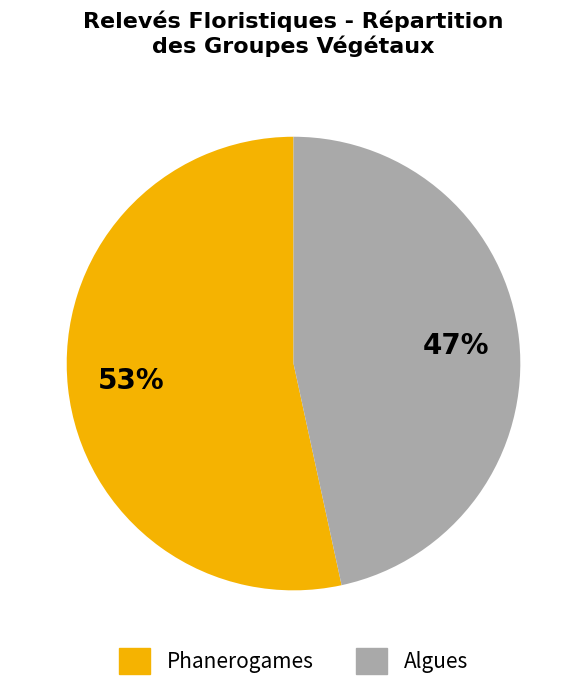

To the nearest percent, what is the average slice percentage?

50%